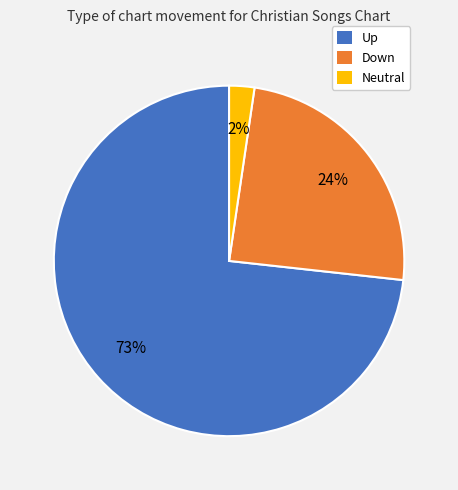

To the nearest percent, what is the average slice percentage?

33%